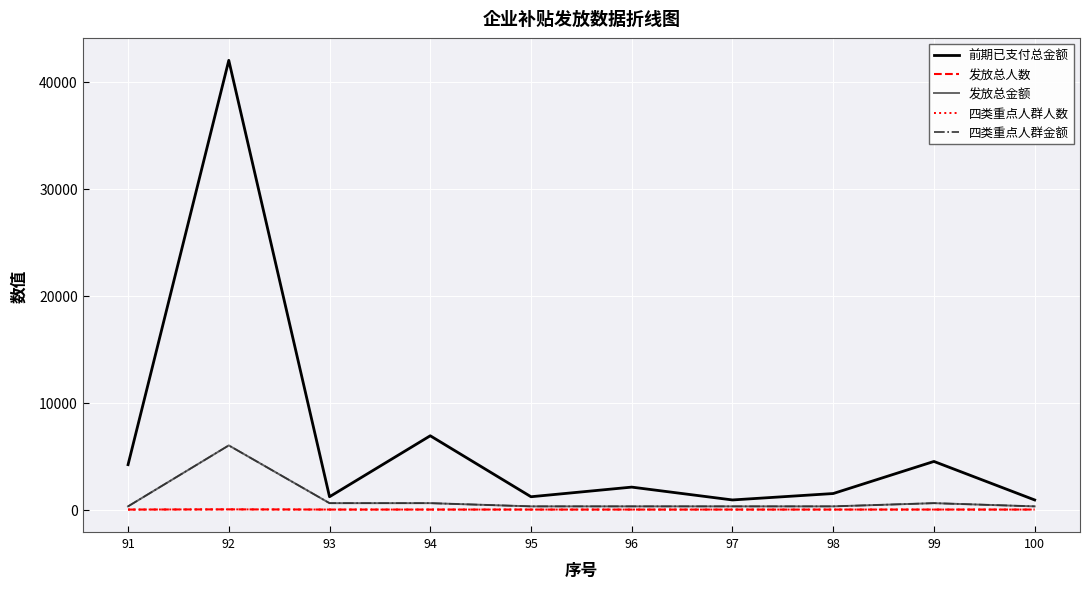

Does the chart have visible grid lines?

Yes